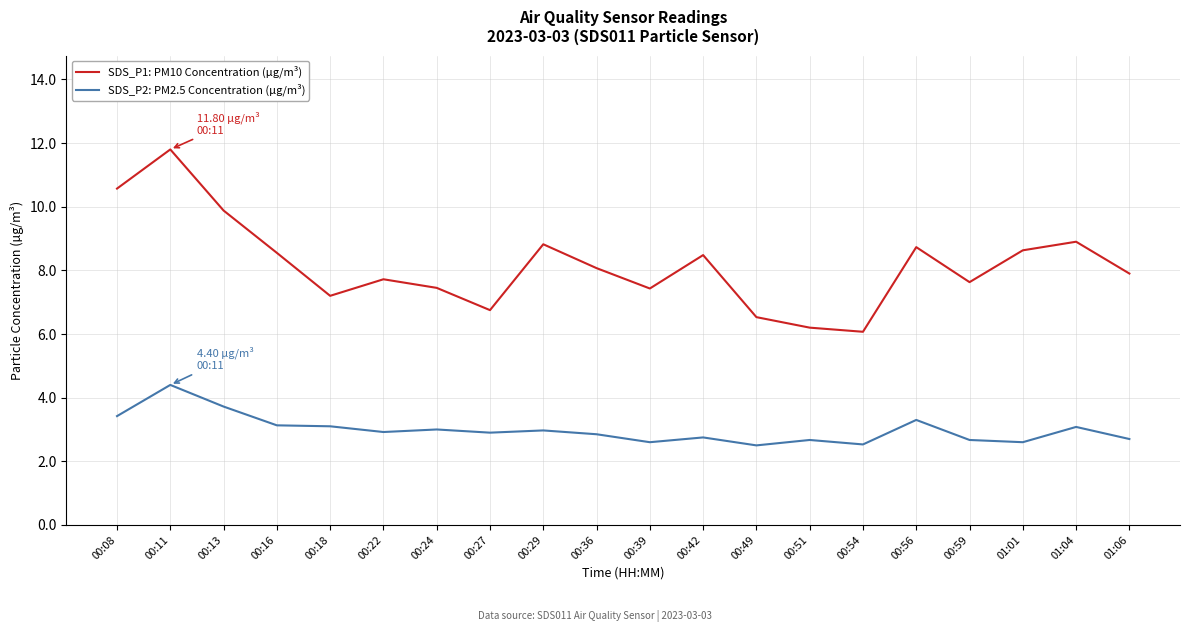

Which series has the largest range (max minus min)?

SDS_P1: PM10 Concentration (µg/m³)